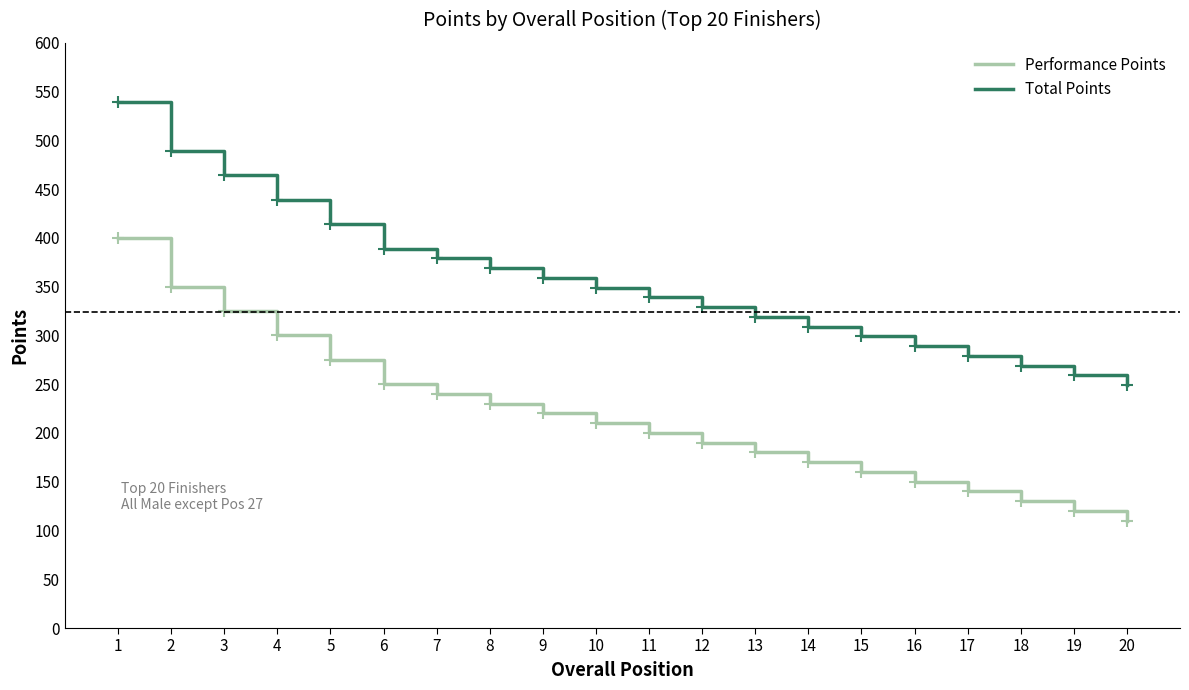

Reading left to right, transcribe all the data shown in this chart.

Performance Points: 400	350	325	300	275	250	240	230	220	210	200	190	180	170	160	150	140	130	120	110
Total Points: 539	489	464	439	414	389	379	369	359	349	339	329	319	309	299	289	279	269	259	249